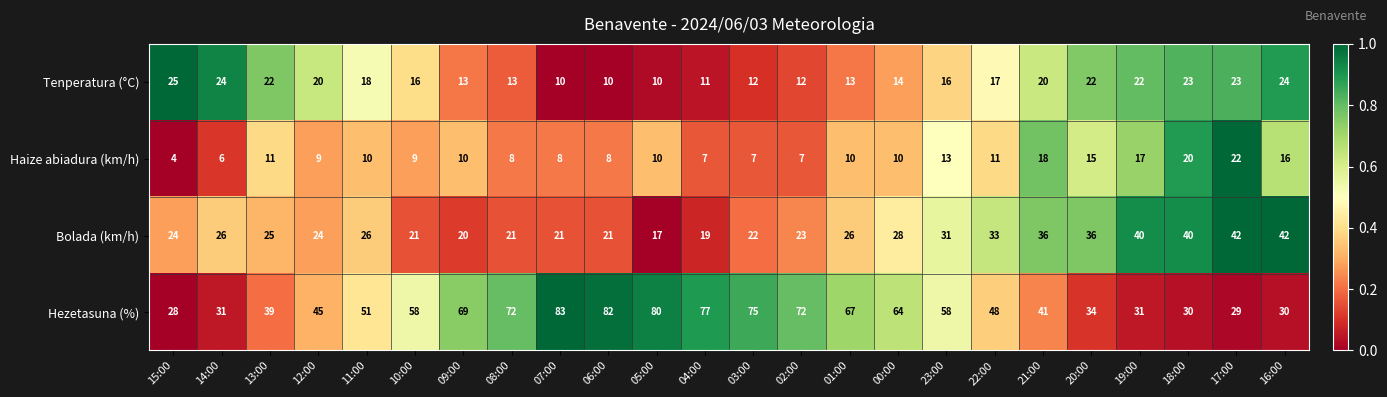

What is the total value across all series at 21:00?

115